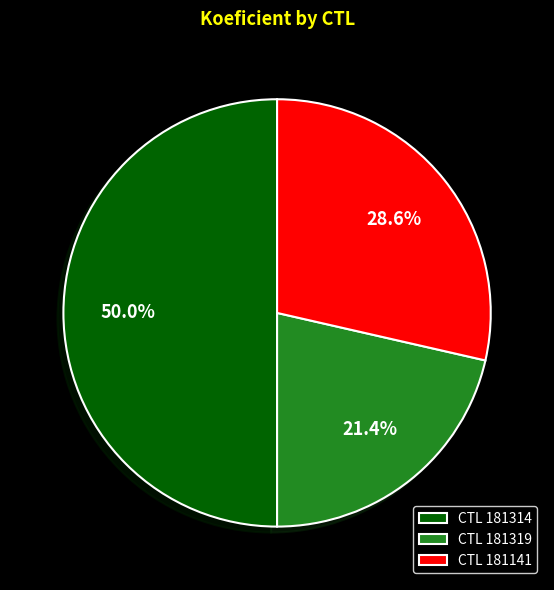

How much of the chart is everything except CTL 181314?

50.0%